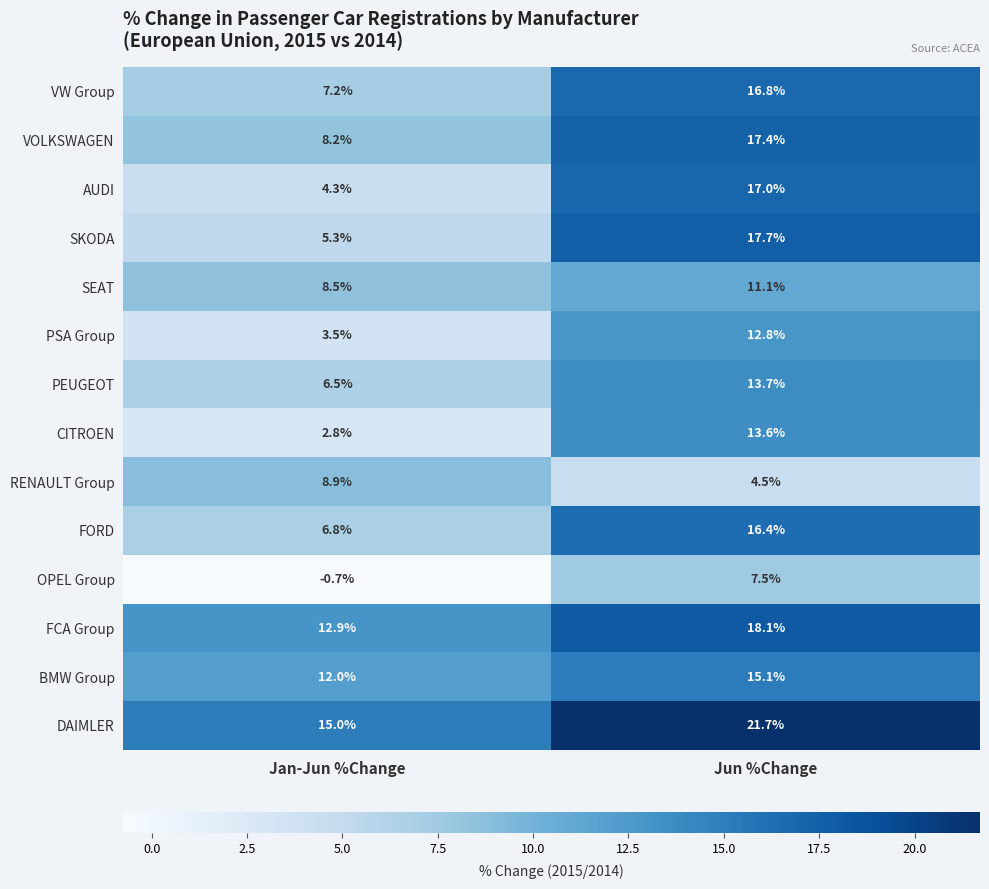

Count the number of data series in this chart.

14